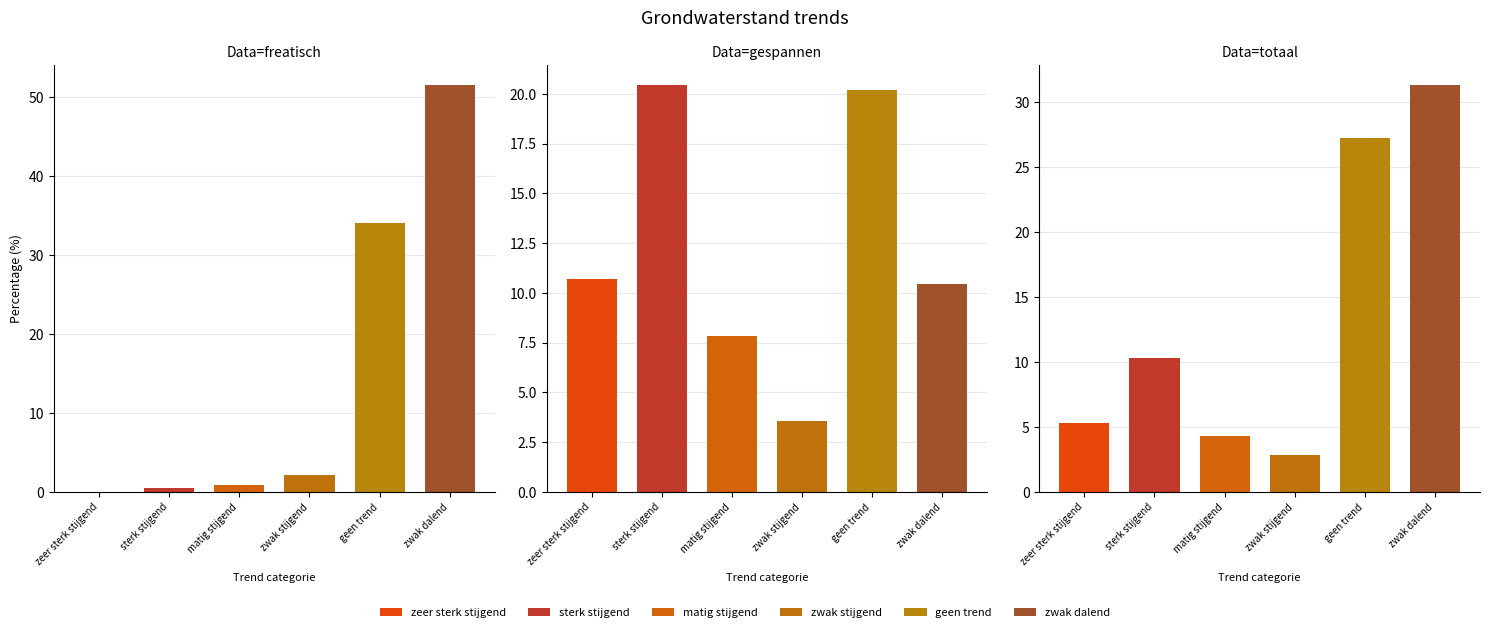

Reading left to right, list all the values displayed in this chart.

zeer sterk stijgend: 0.0	10.7	5.3
sterk stijgend: 0.5	20.4	10.3
matig stijgend: 0.9	7.8	4.3
zwak stijgend: 2.1	3.6	2.8
geen trend: 34.0	20.2	27.2
zwak dalend: 51.5	10.4	31.3